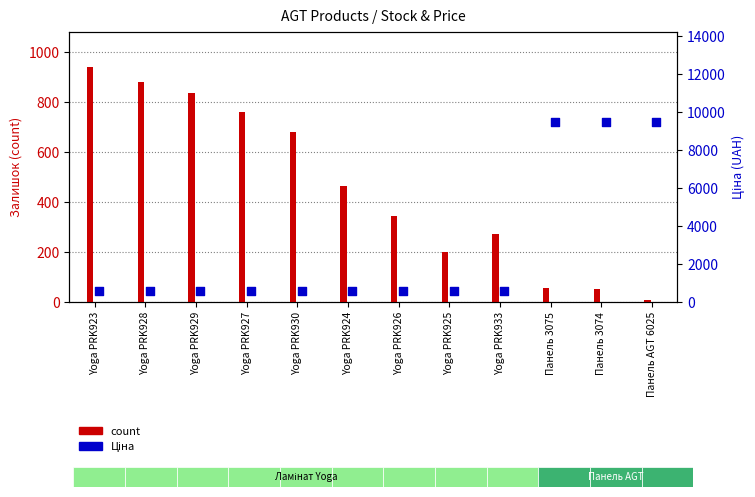

At which category is the sum across all series the highest?

Панель 3075